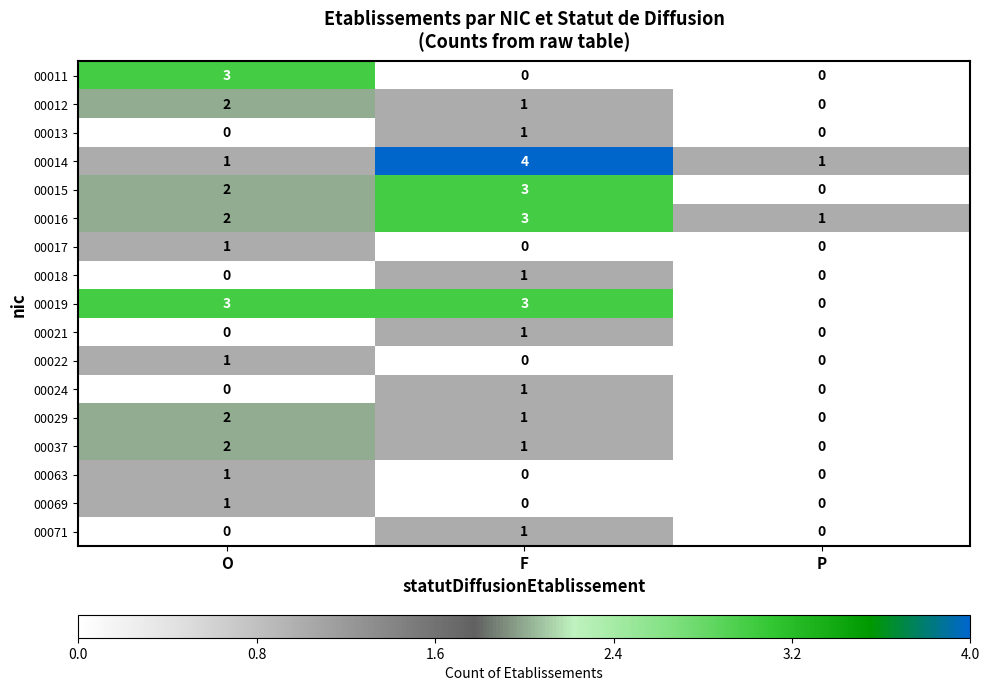

Is the value of 00011 at O greater than the value of 00019 at P?

Yes